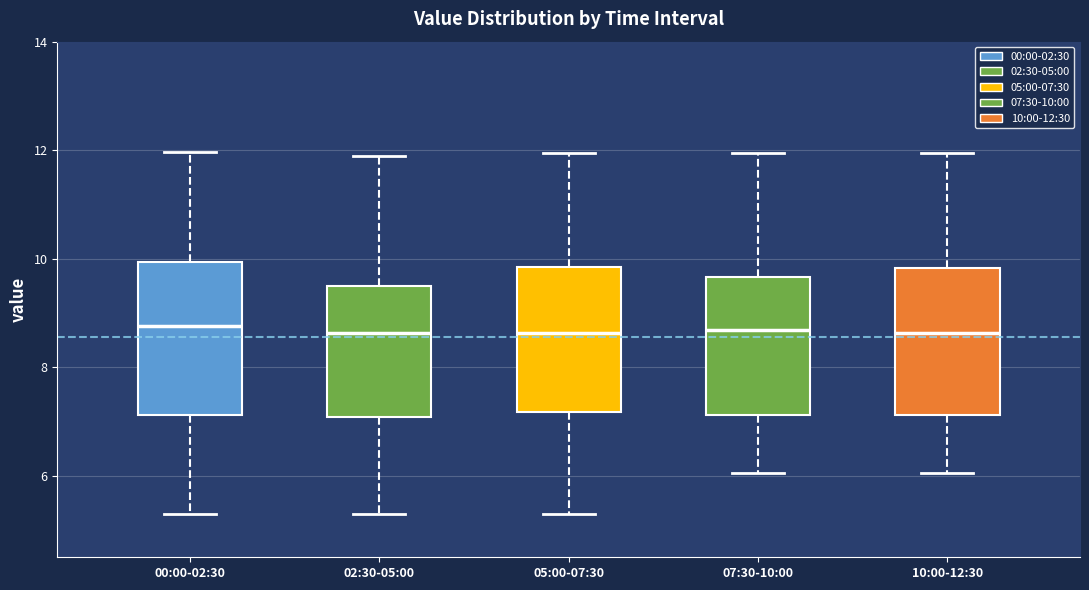

Reading left to right, transcribe this box plot: for each box, give where its median line is, the range the box spans, and where its two whiskers end, as read against the y-axis. The values are not printed on the chart, so give them approximately, as read against the axis.

00:00-02:30: median 8.8, box 7.2 to 10.0, whiskers 5.4 to 12.0
02:30-05:00: median 8.6, box 7.0 to 9.6, whiskers 5.4 to 12.0
05:00-07:30: median 8.6, box 7.2 to 9.8, whiskers 5.4 to 12.0
07:30-10:00: median 8.6, box 7.2 to 9.6, whiskers 6.0 to 12.0
10:00-12:30: median 8.6, box 7.2 to 9.8, whiskers 6.0 to 12.0